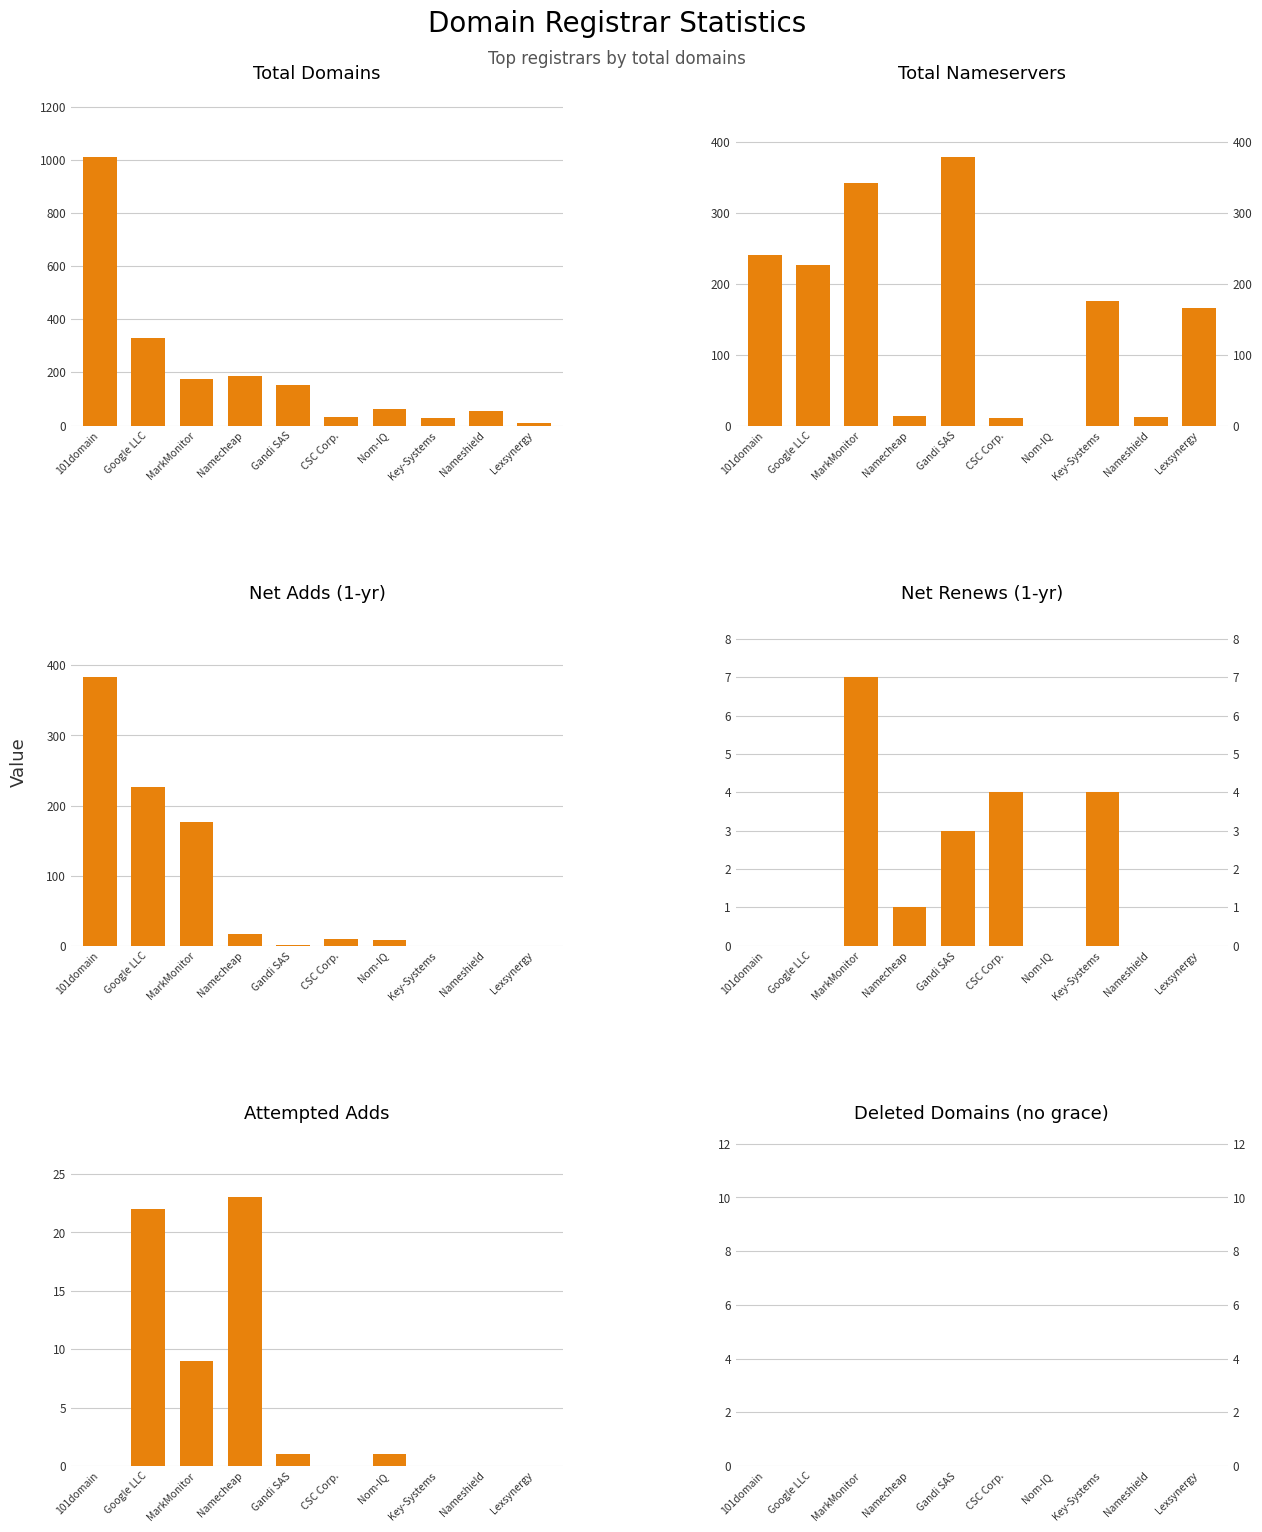

The value of total-nameservers at Nameshield is 19. True or false?

False